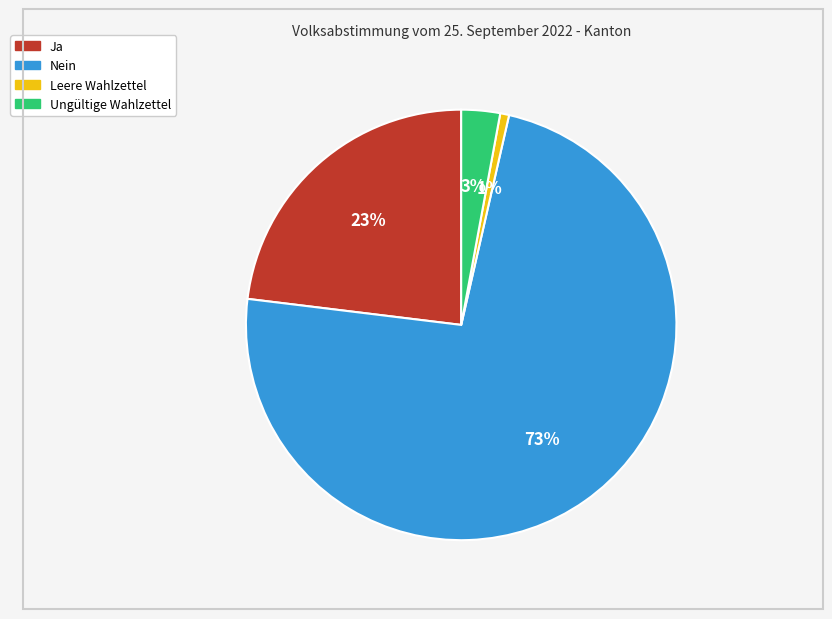

Which category has the smallest portion of the pie?

Leere Wahlzettel